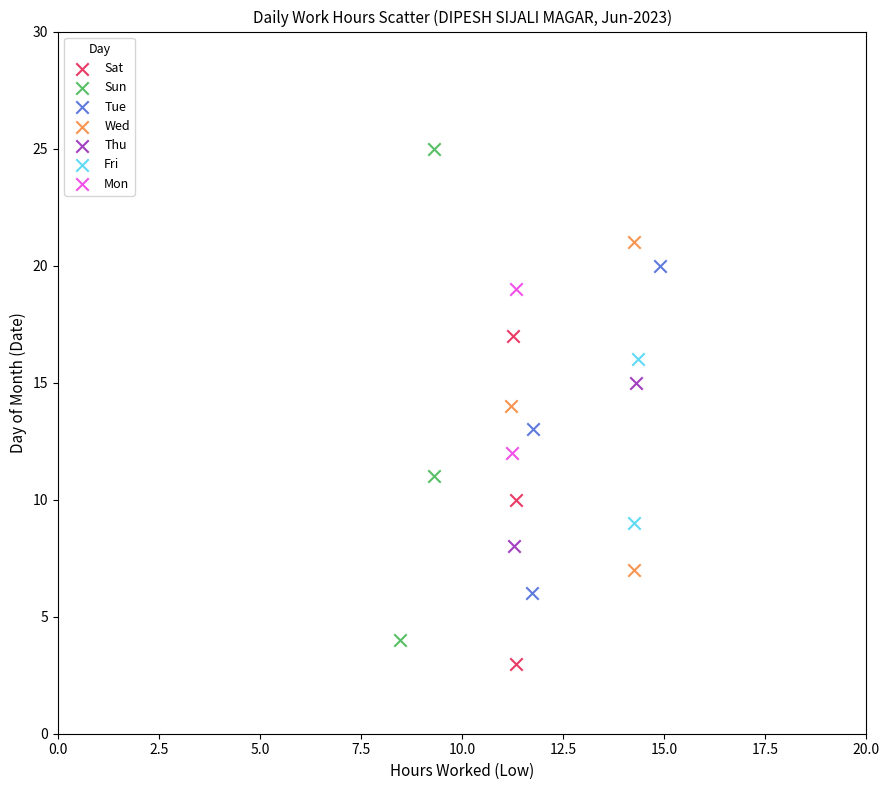

What are all the series names shown in the legend?

Sat, Sun, Tue, Wed, Thu, Fri, Mon